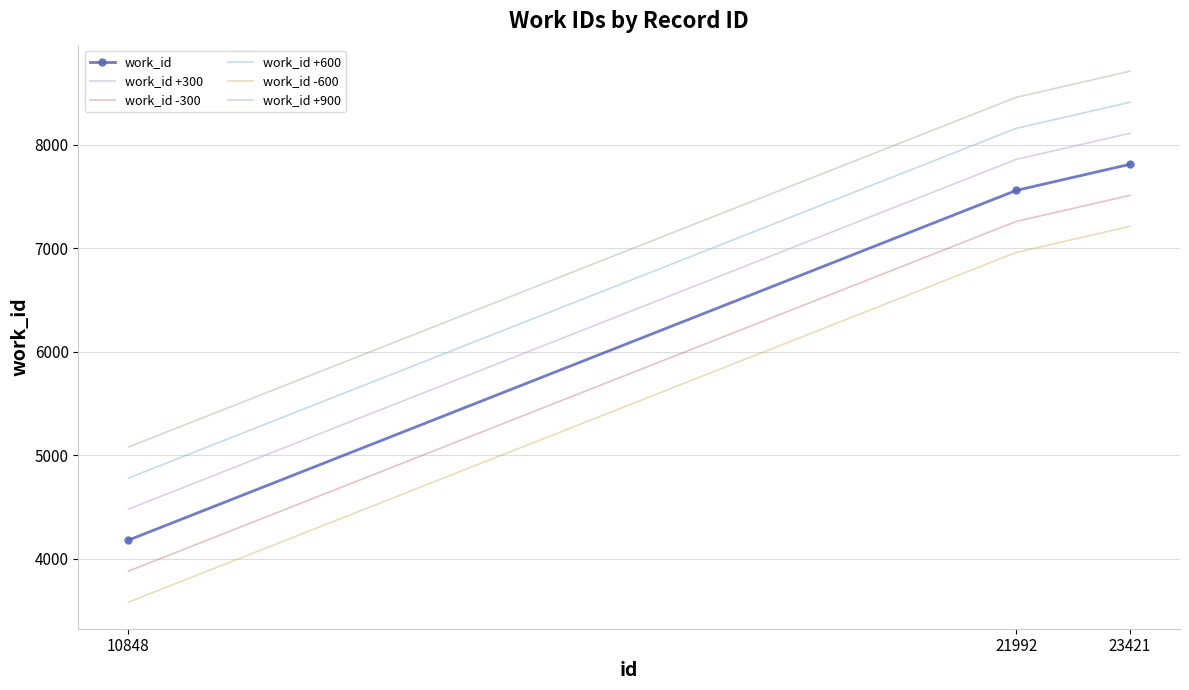

Reading right to left, extract all data points from this chart.

work_id: 23421=7812	21992=7559	10848=4178
work_id +300: 23421=8112	21992=7859	10848=4478
work_id -300: 23421=7512	21992=7259	10848=3878
work_id +600: 23421=8412	21992=8159	10848=4778
work_id -600: 23421=7212	21992=6959	10848=3578
work_id +900: 23421=8712	21992=8459	10848=5078